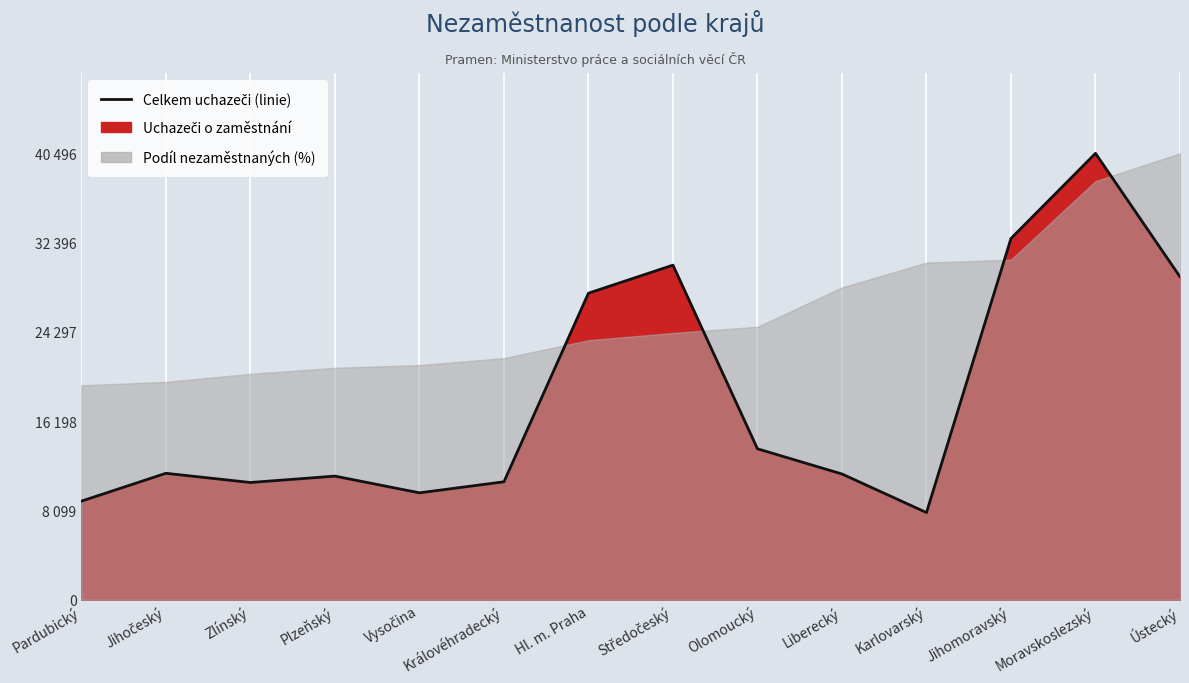

Which label corresponds to the largest value in the chart?

Moravskoslezský